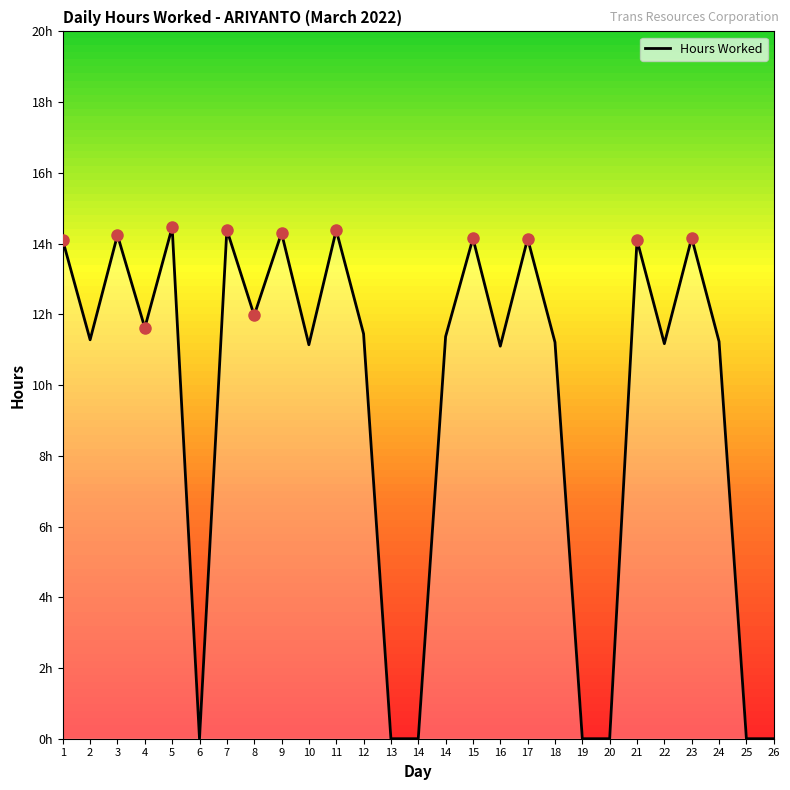

Does the chart have visible grid lines?

No